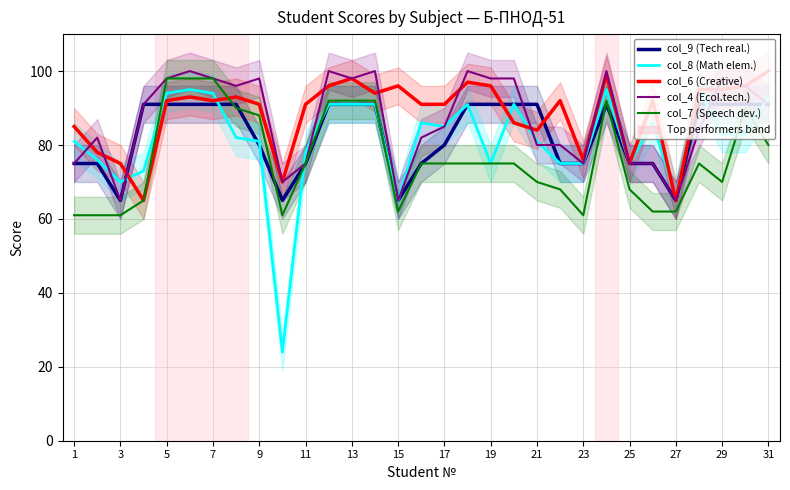

At how many categories does at least one series exceed 84?

25